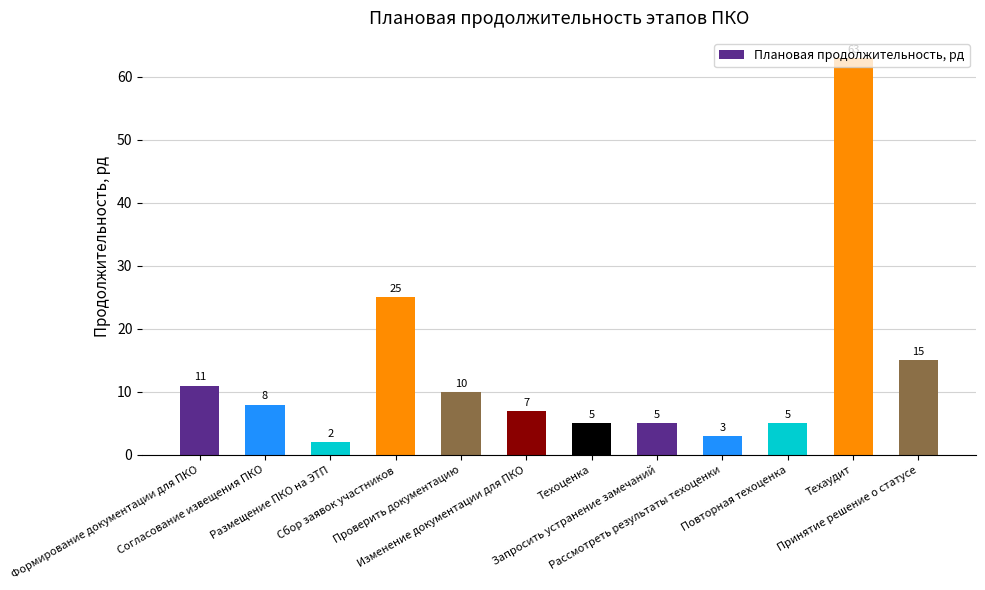

Which has a higher value, Повторная техоценка or Рассмотреть результаты техоценки?

Повторная техоценка